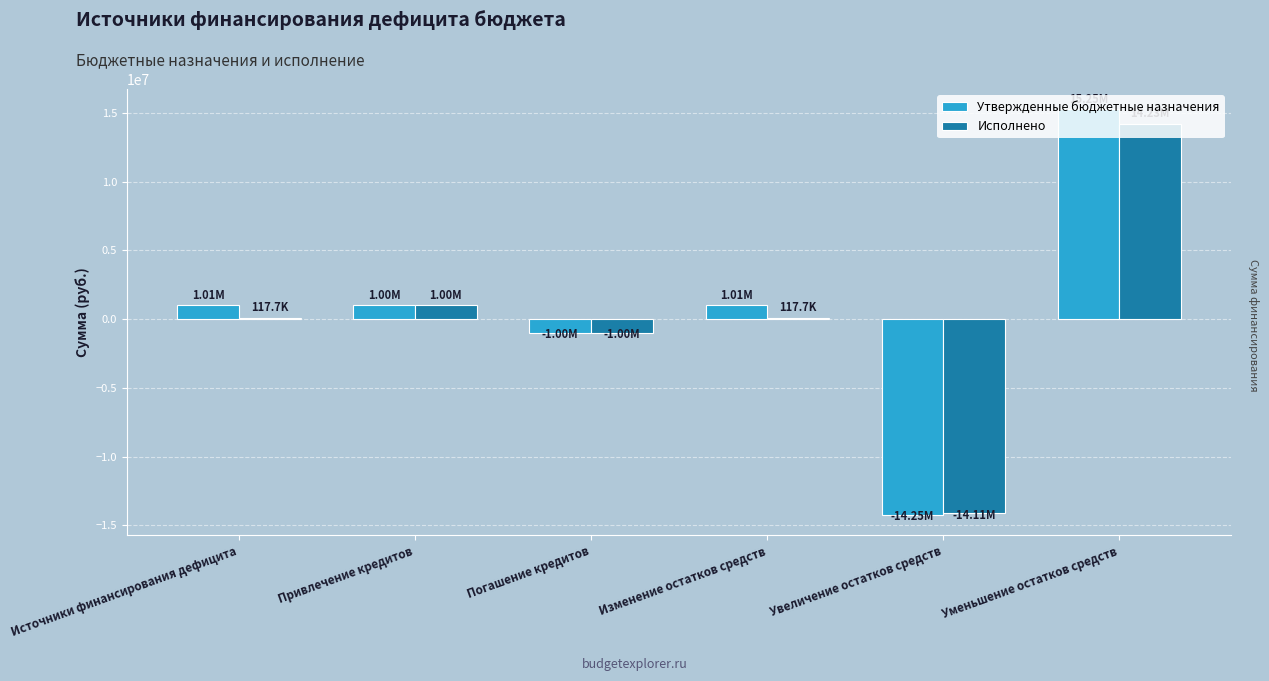

Is the value of Утвержденные бюджетные назначения at Уменьшение остатков средств greater than the value of Исполнено at Уменьшение остатков средств?

Yes